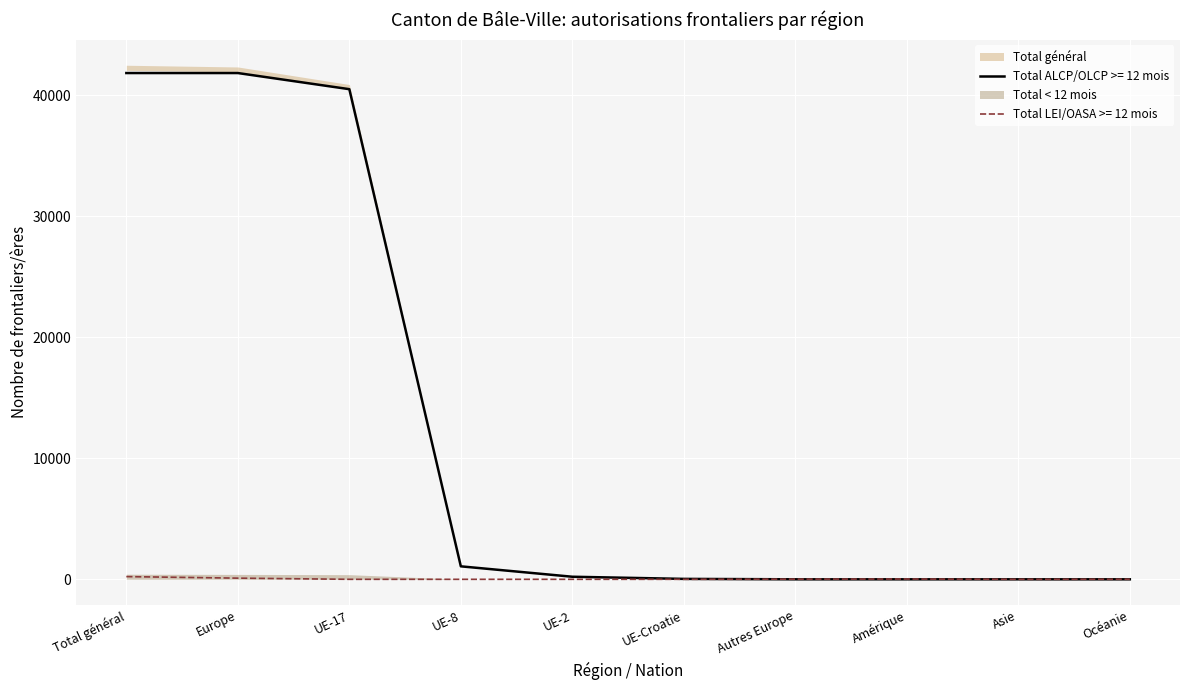

In Total LEI/OASA >= 12, how many points are higher than both neighbors (excluding endpoints)?

1